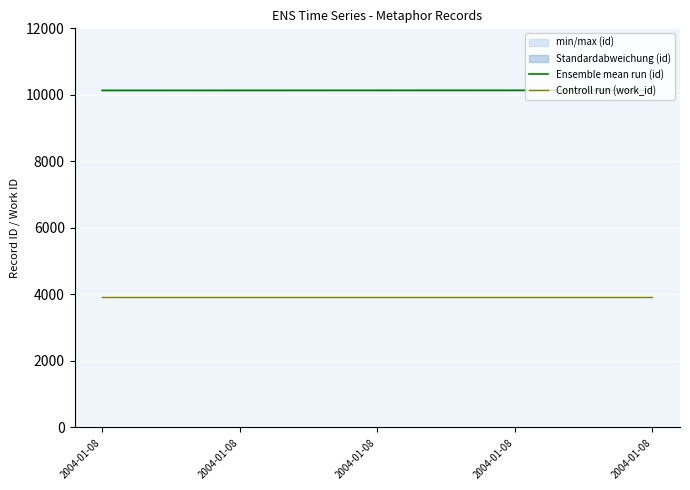

List the series in order of their overall mean, lowest first.

Controll run (work_id), Ensemble mean run (id)